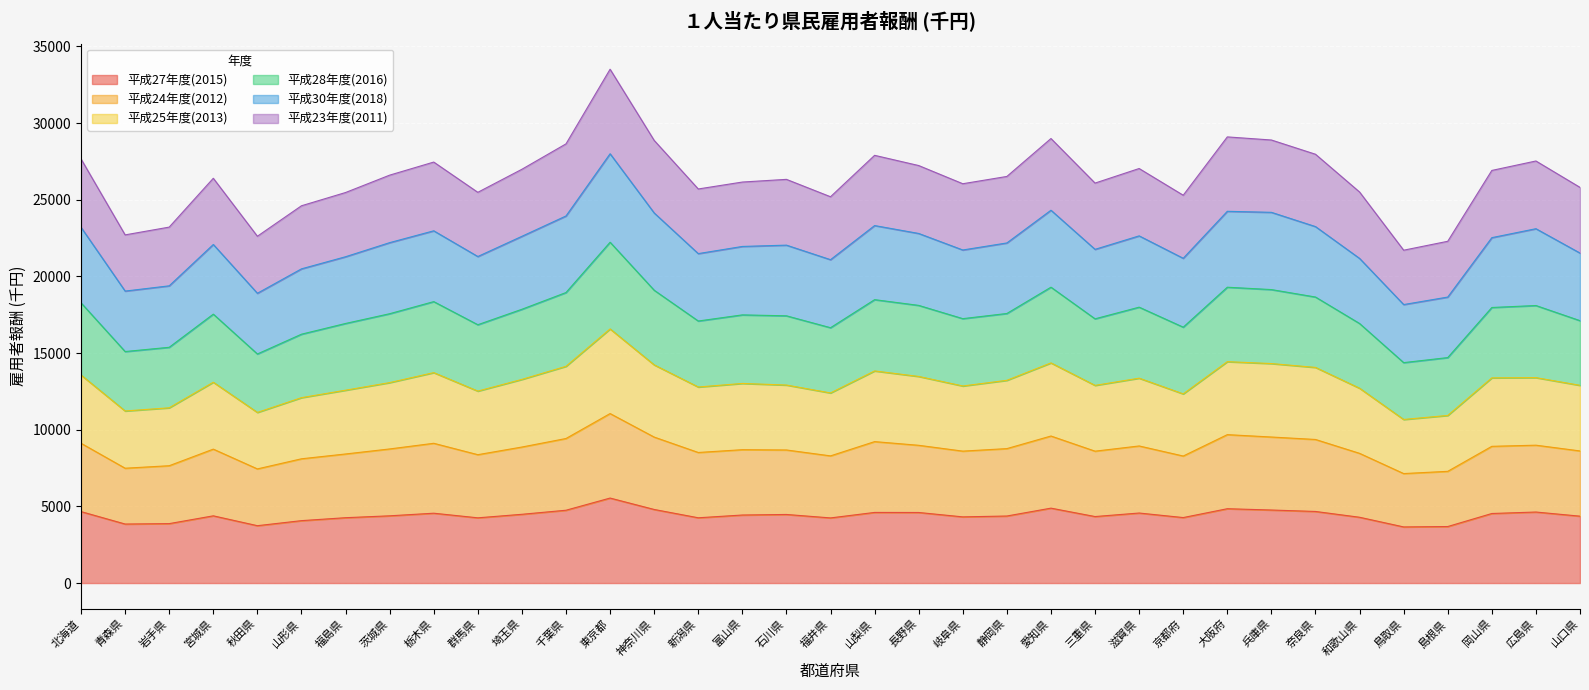

True or false: 平成24年度(2012) has more than 1 points higher than both neighbors.

True